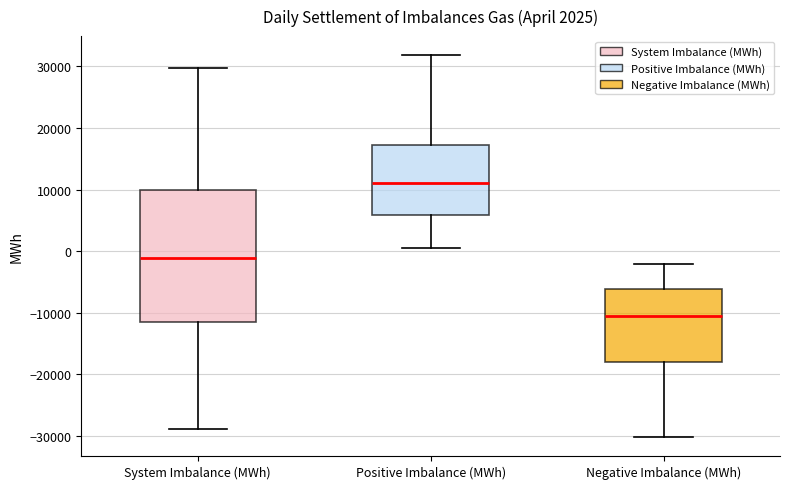

Comparing the boxes themselves (not the whiskers), which one is the tallest?

System Imbalance (MWh)